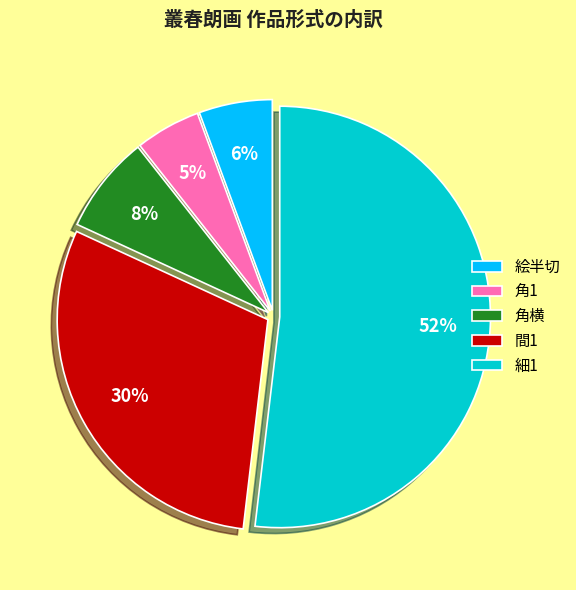

What percentage is the 角横 slice, to the nearest percent?

8%